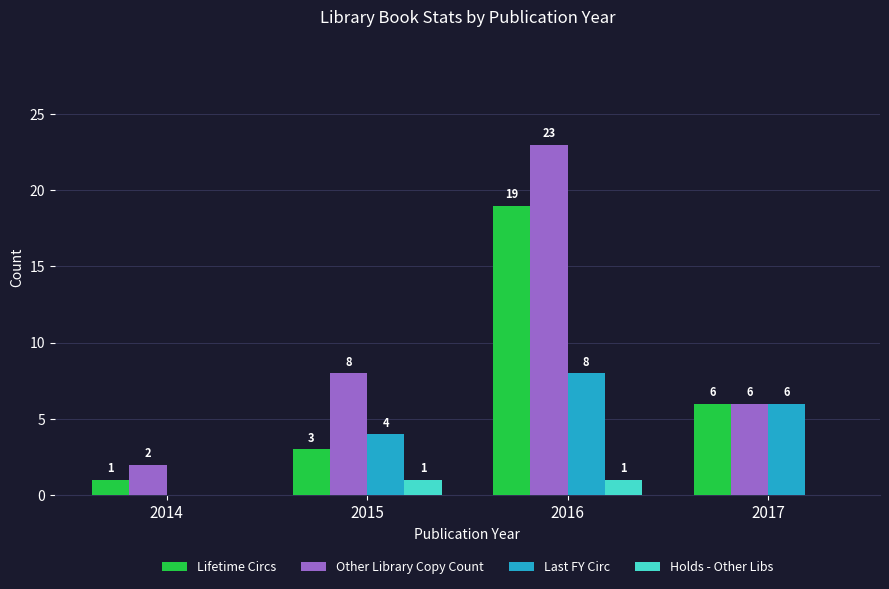

What is the total value across all series at 2016?

51